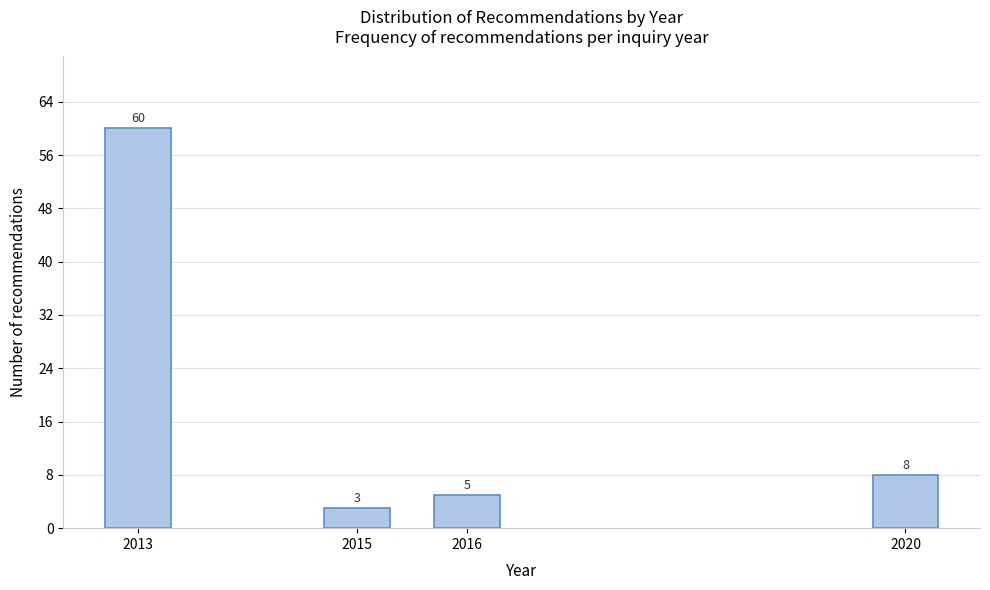

Reading left to right, transcribe all the data shown in this chart.

60	3	5	8